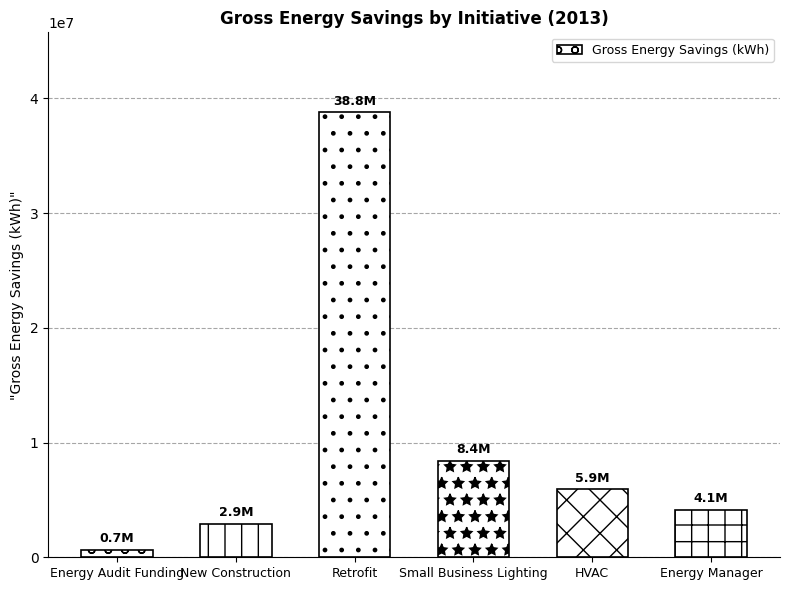

Between Small Business Lighting and Retrofit, which is larger?

Retrofit